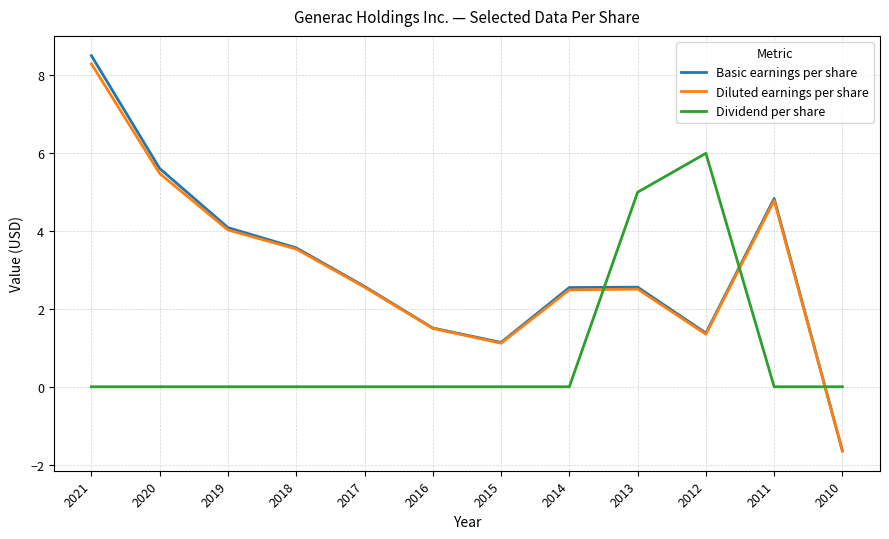

How many intersections are there between Basic earnings per share and Dividend per share?

3